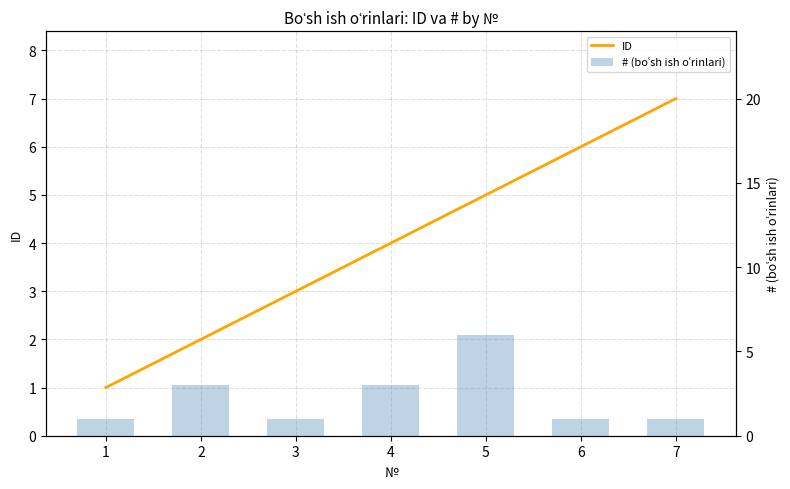

How many groups of bars are there?

7